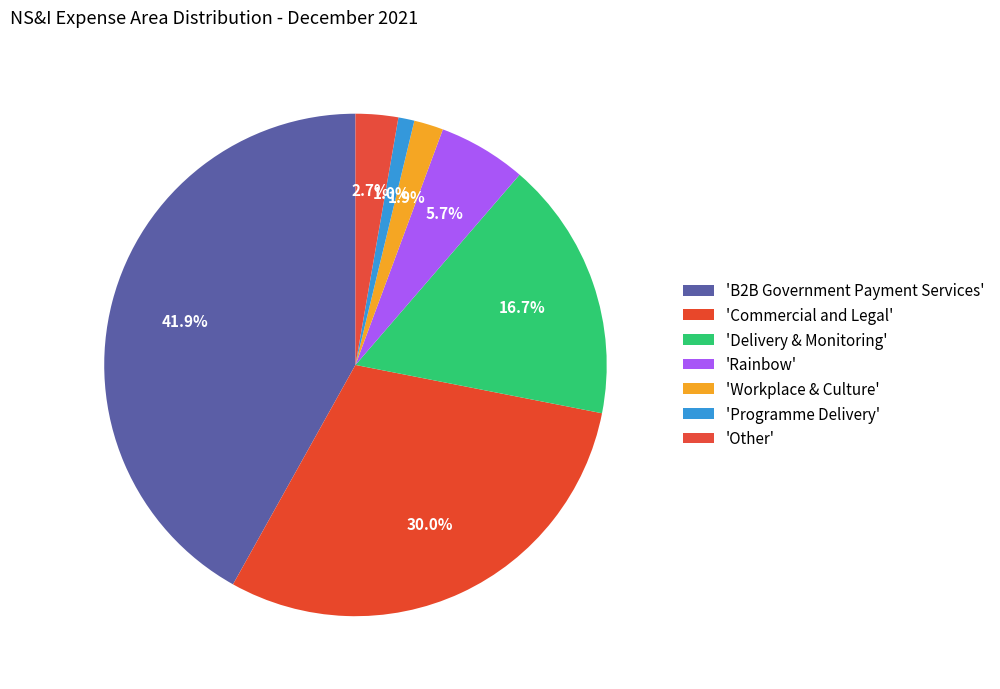

How many segments does this pie chart have?

7